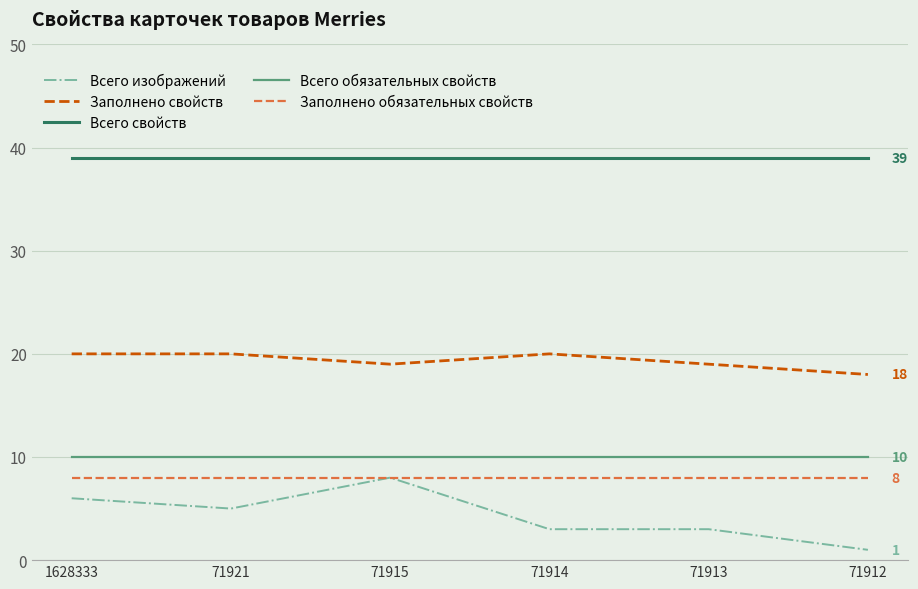

True or false: Всего свойств and Заполнено обязательных свойств intersect in this chart.

False